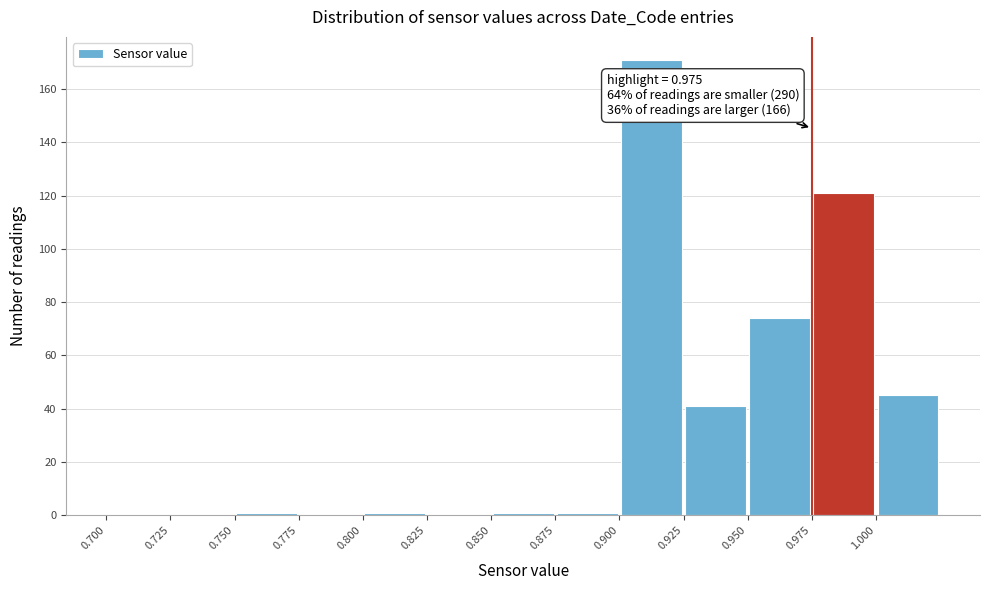

Over which range of the x-axis is the bar tallest?

0.900 to 0.925